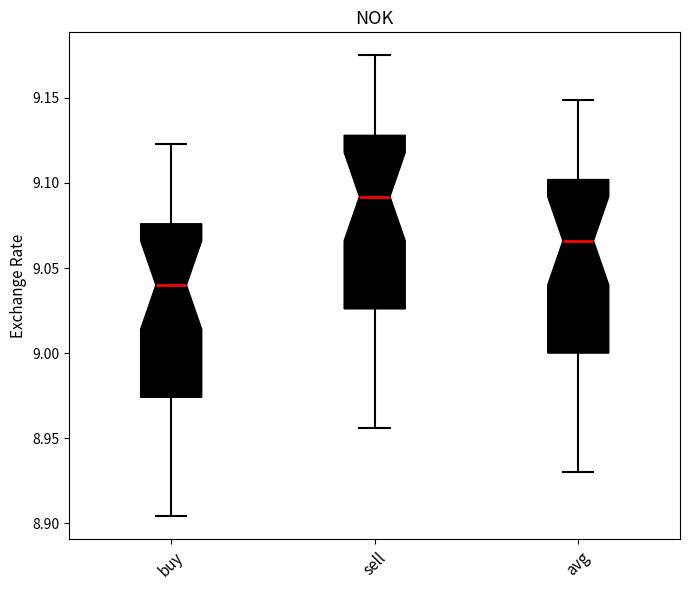

Where does the median line of the box for buy sit on the y-axis? The values are not printed on the chart, so give them approximately, as read against the axis.

9.040